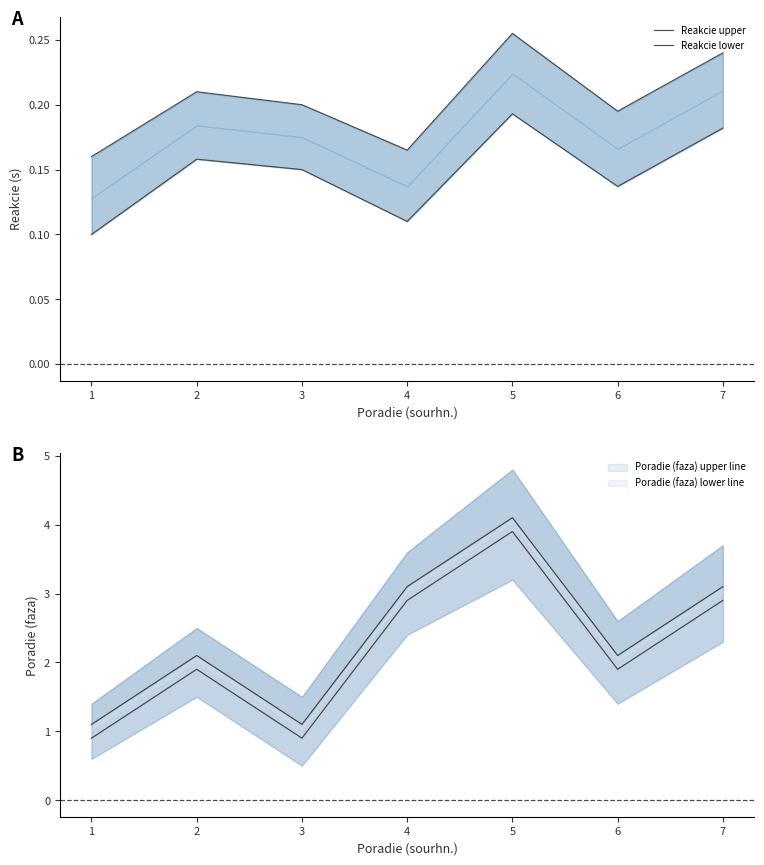

What is the average value of the Reakcie upper series?

0.2